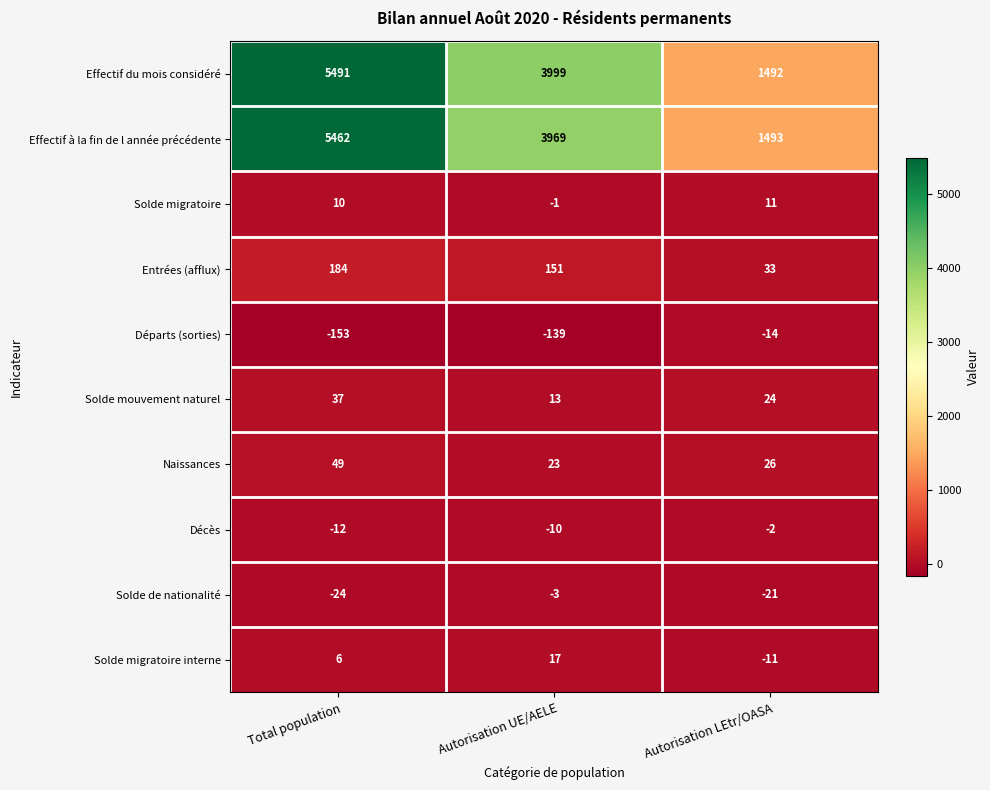

How many data points does each series have?

3